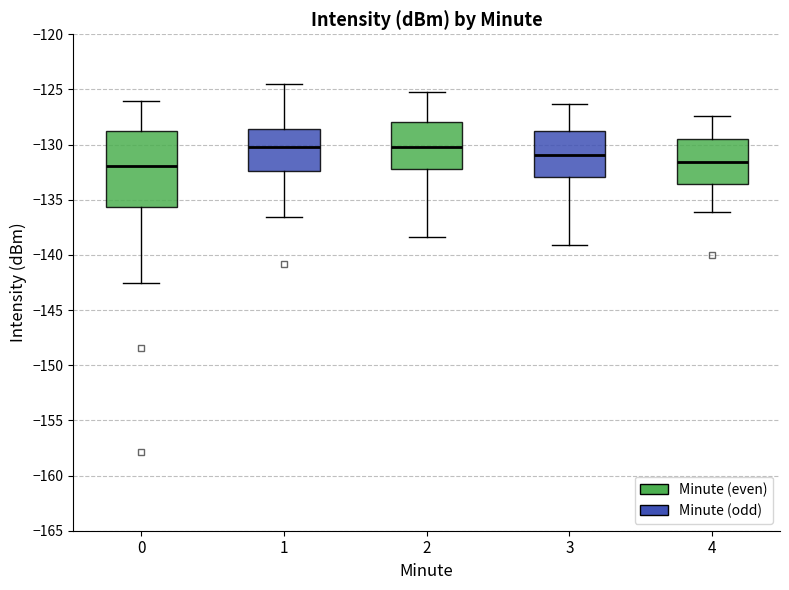

Comparing the boxes themselves (not the whiskers), which one is the tallest?

0